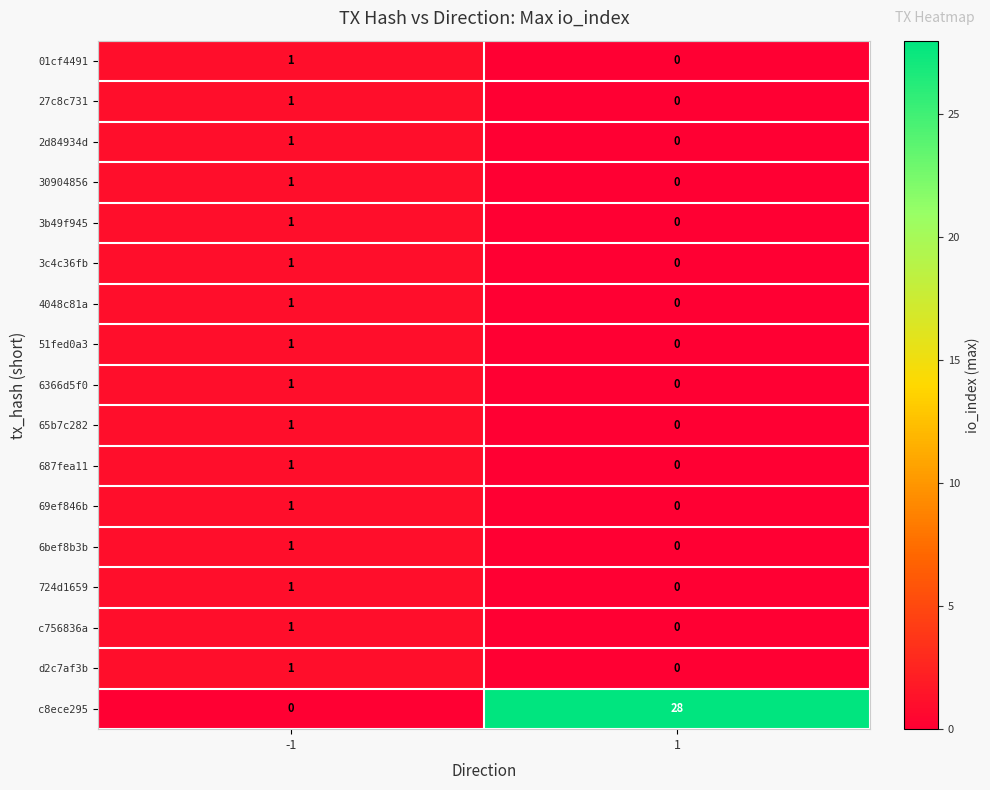

At which category does the chart reach its peak across all series?

1